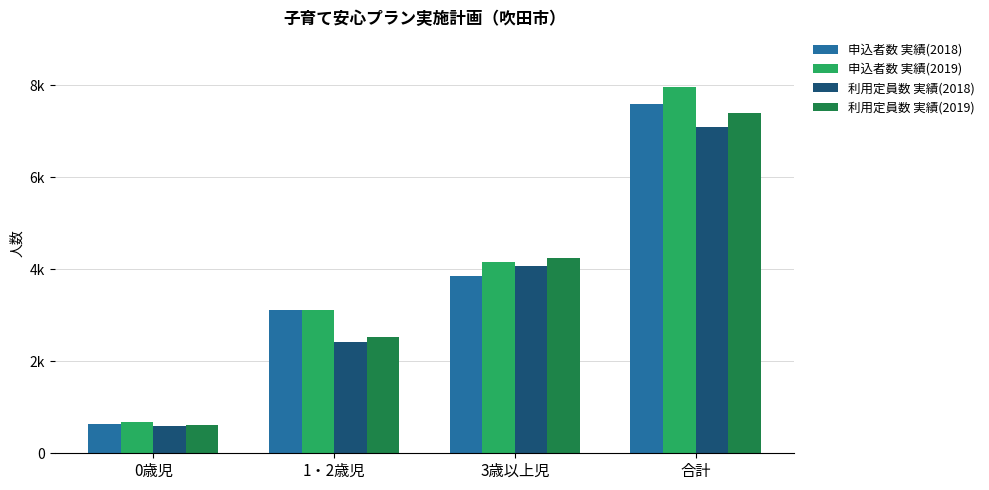

Count the 申込者数 実績(2019) values in the range 3125 to 7960.

3